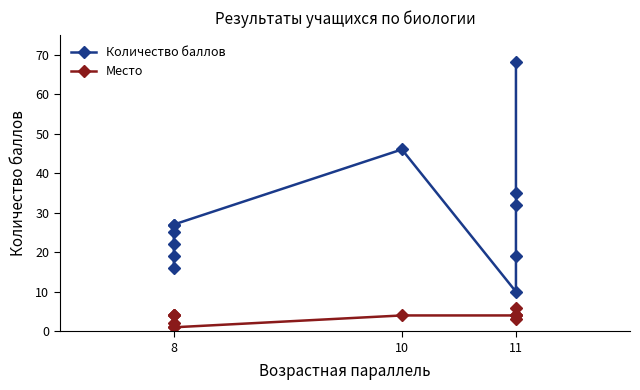

In Количество баллов, how many points are higher than both neighbors (excluding endpoints)?

1